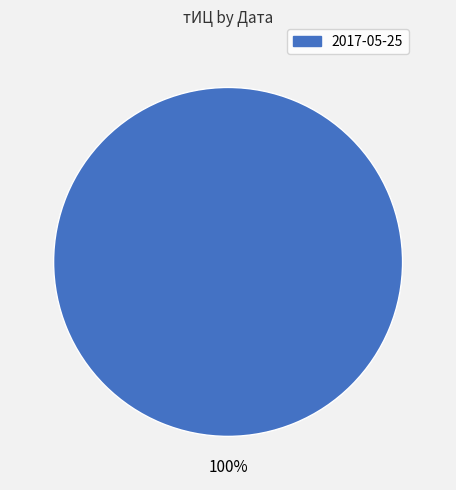

True or false: 2017-05-25 accounts for 89% of the total.

False